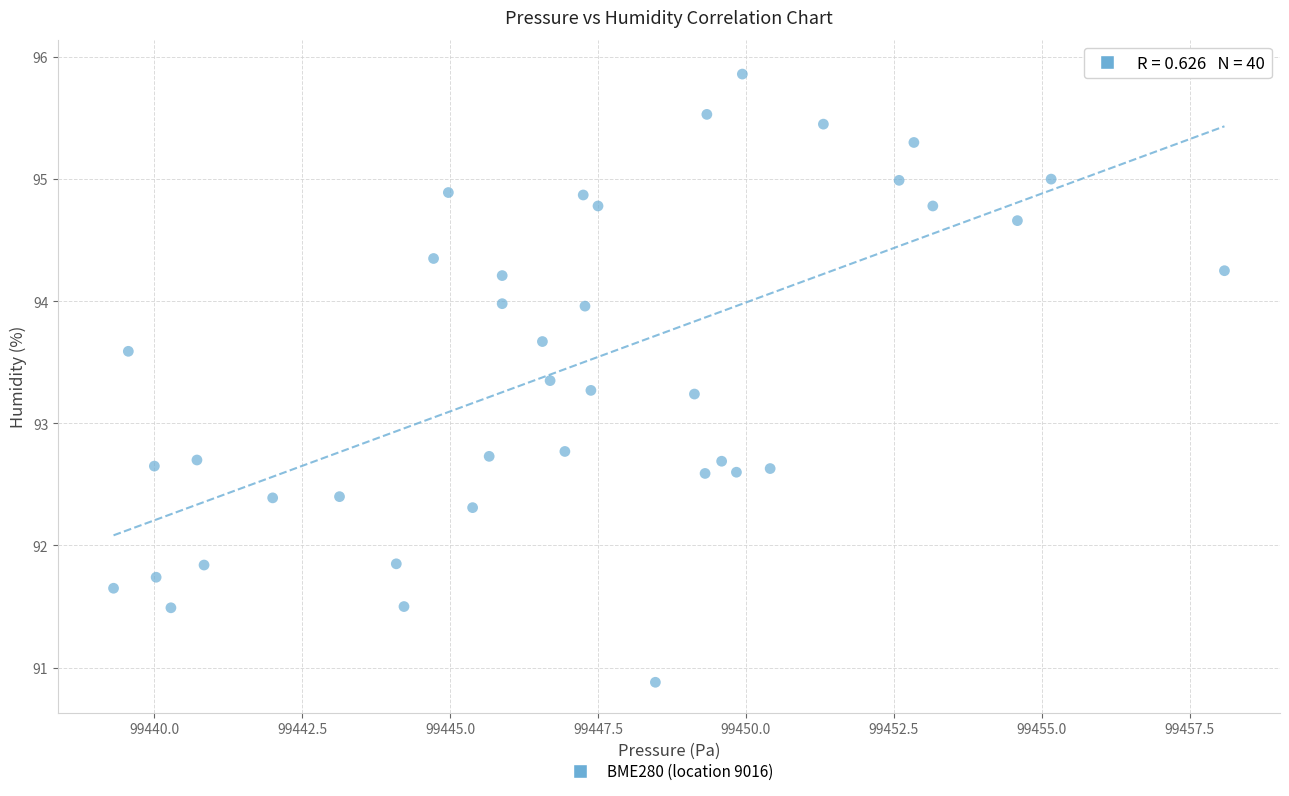

What is the range of X values (max minus min)?

18.8